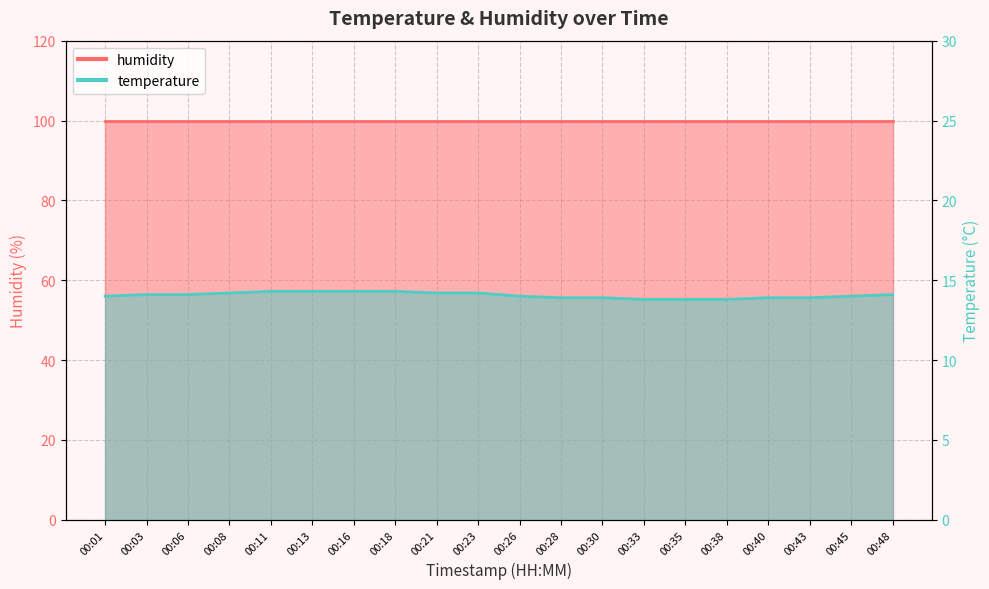

Approximately how many times larger is the value at 00:06 compared to 00:40?

1.0